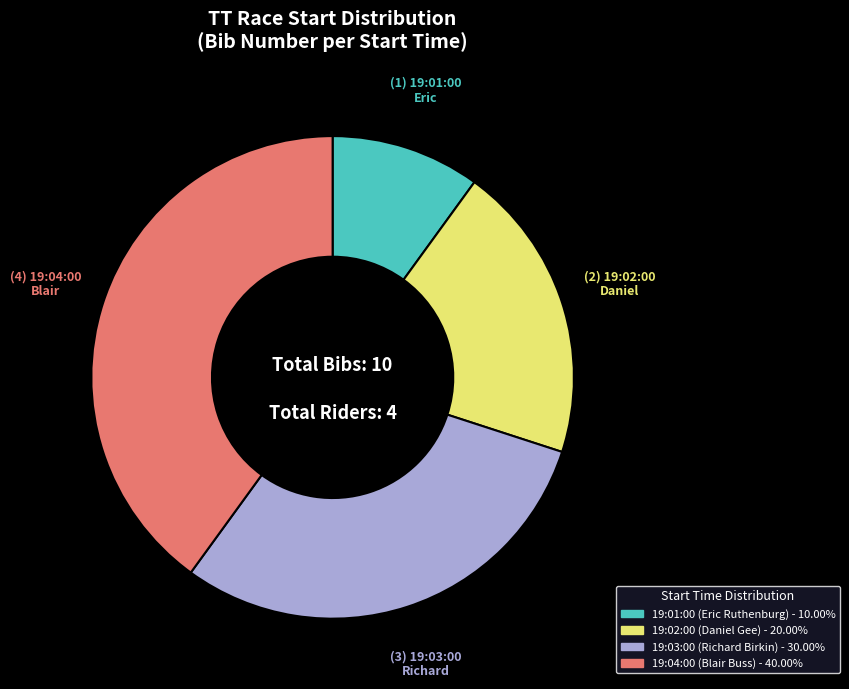

What is the smallest slice in the pie chart?

19:01:00